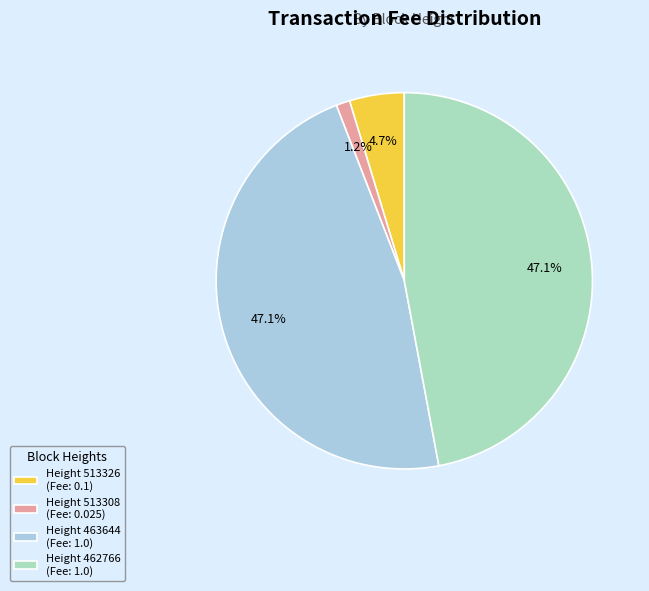

Does any single category account for the majority?

No